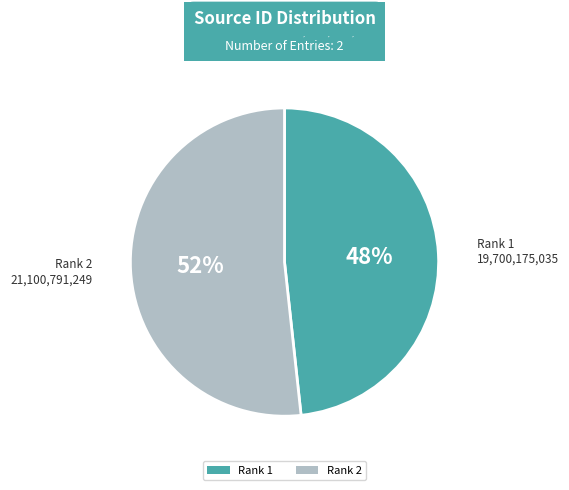

Do Rank 1 and Rank 2 together represent more than half of the pie?

Yes